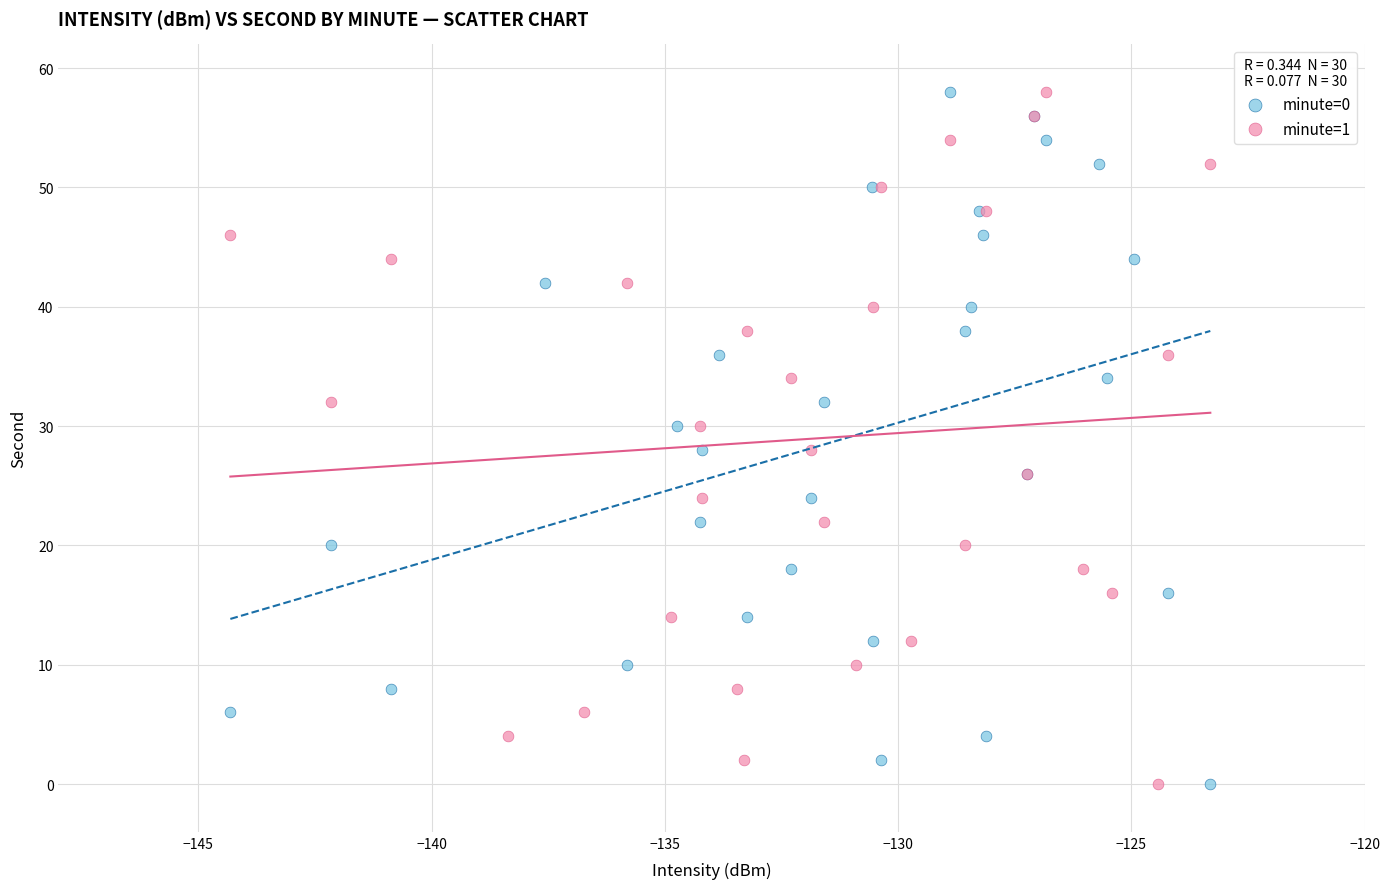

What are all the series names shown in the legend?

minute=0, minute=1